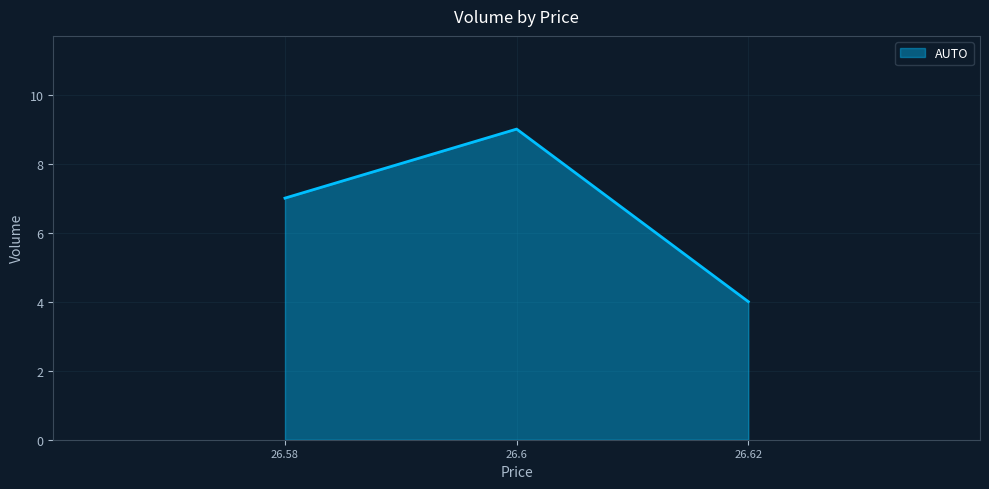

What is the difference between the second highest and minimum values?

3